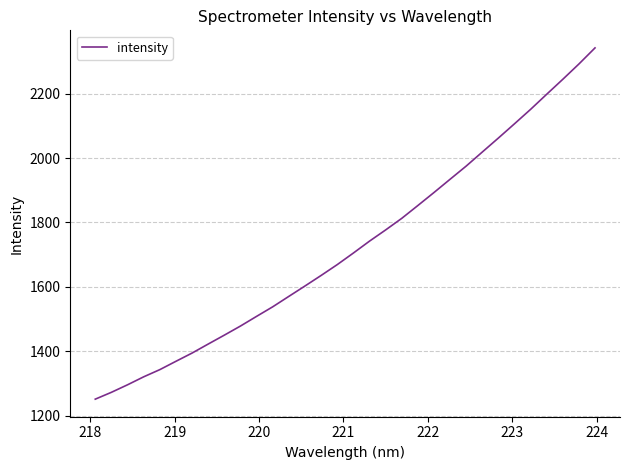

What is the maximum value shown in the chart?

2341.9